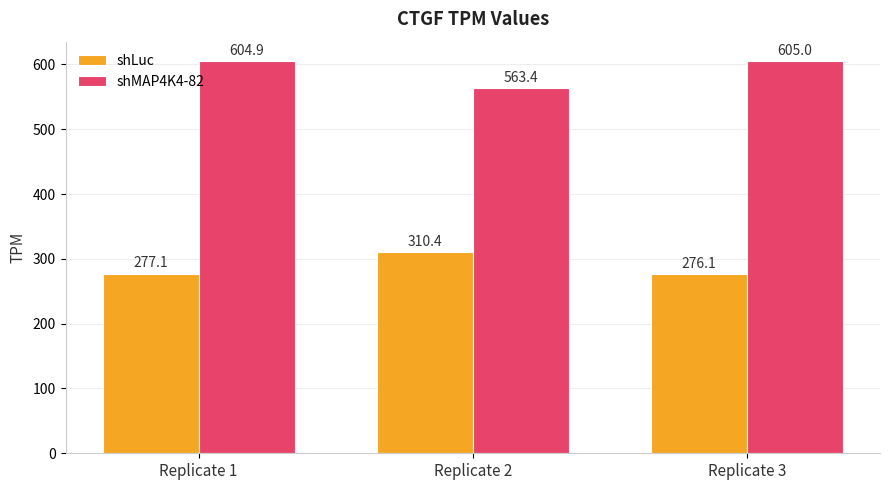

What is the sum of the shMAP4K4-82 values at Replicate 1 and Replicate 3?

1209.9